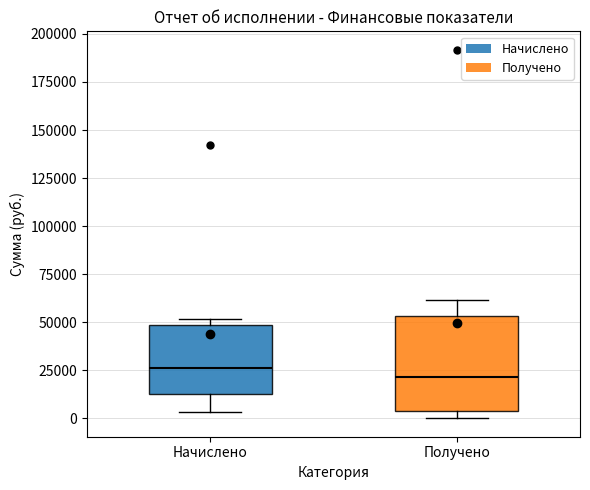

Reading left to right, read every box against the y-axis: the position of its median line, the range the box covers, and the ends of its whiskers. The values are not printed on the chart, so give them approximately, as read against the axis.

Начислено: median 25000, box 15000 to 50000, whiskers 5000 to 50000 (just above the box's upper edge)
Получено: median 20000, box 5000 to 55000, whiskers 0 to 60000